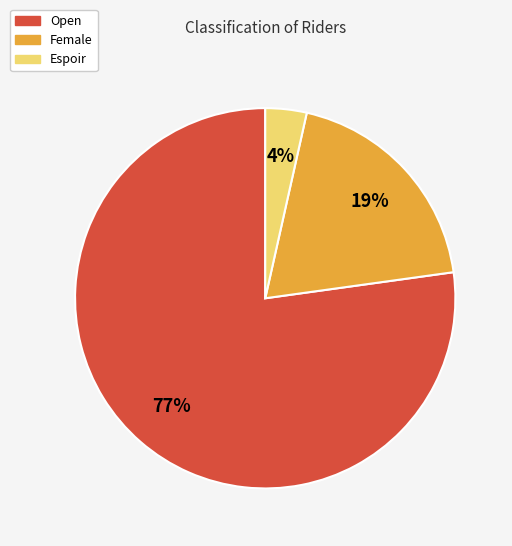

Is there any slice that represents more than half of the pie?

Yes